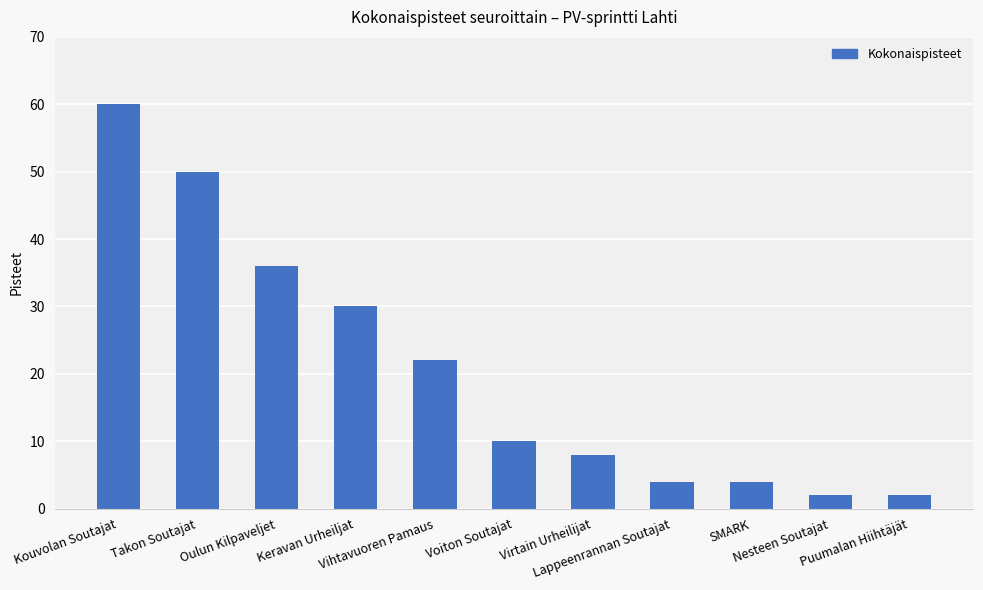

Are the bars horizontal?

No